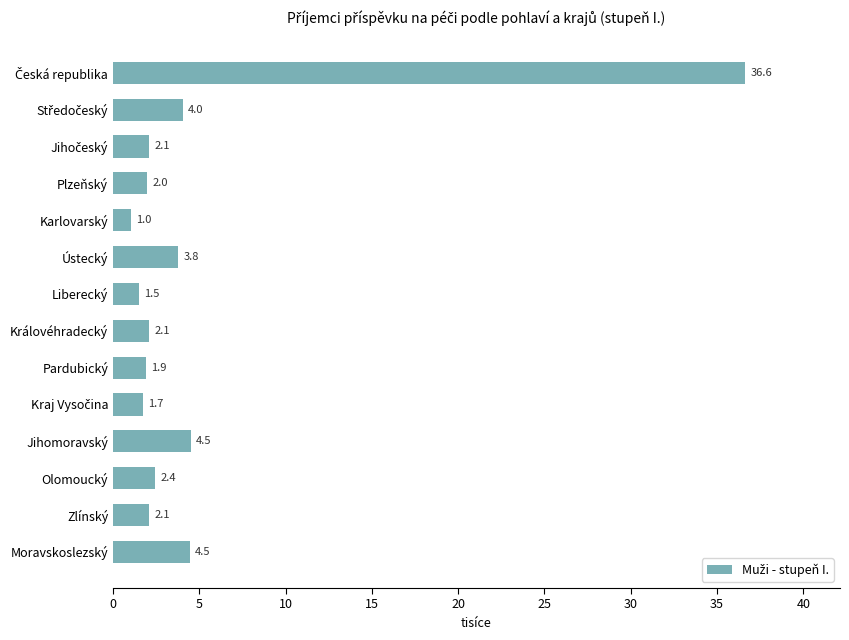

Reading top to bottom, what are all the values shown in this chart?

36.6	4.0	2.1	2.0	1.0	3.8	1.5	2.1	1.9	1.7	4.5	2.4	2.1	4.5